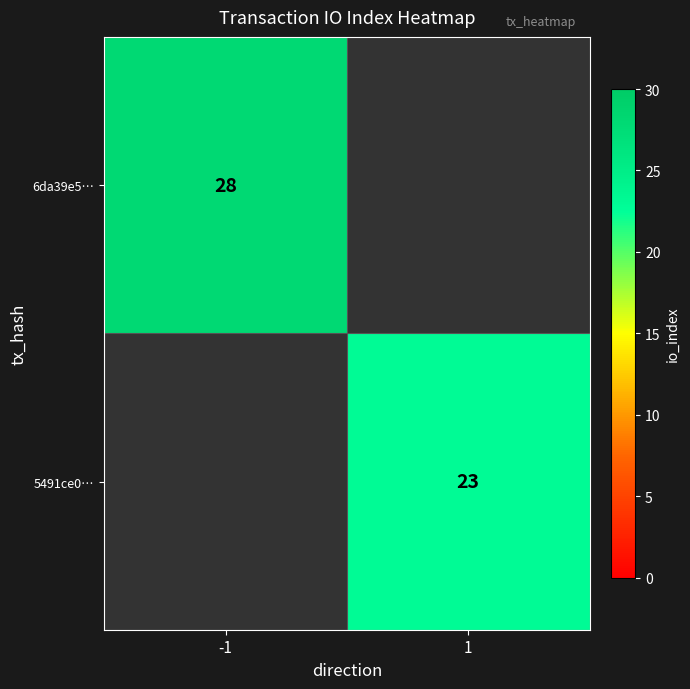

Which category has the lowest value across all series?

1